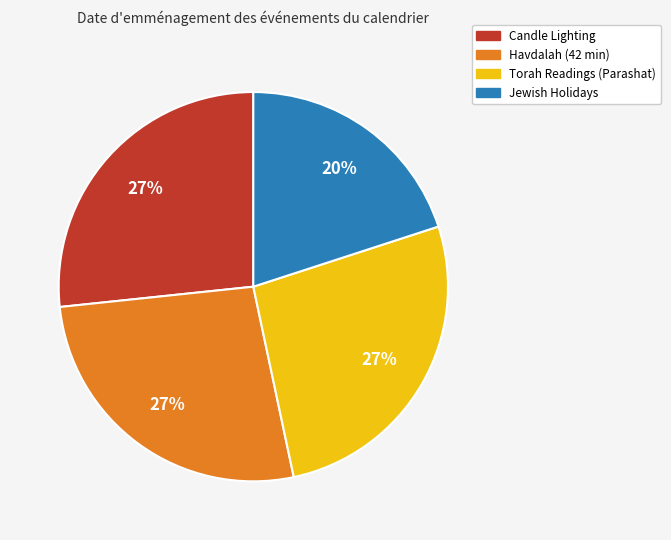

Is the sum of Jewish Holidays and Havdalah (42 min) greater than half?

No